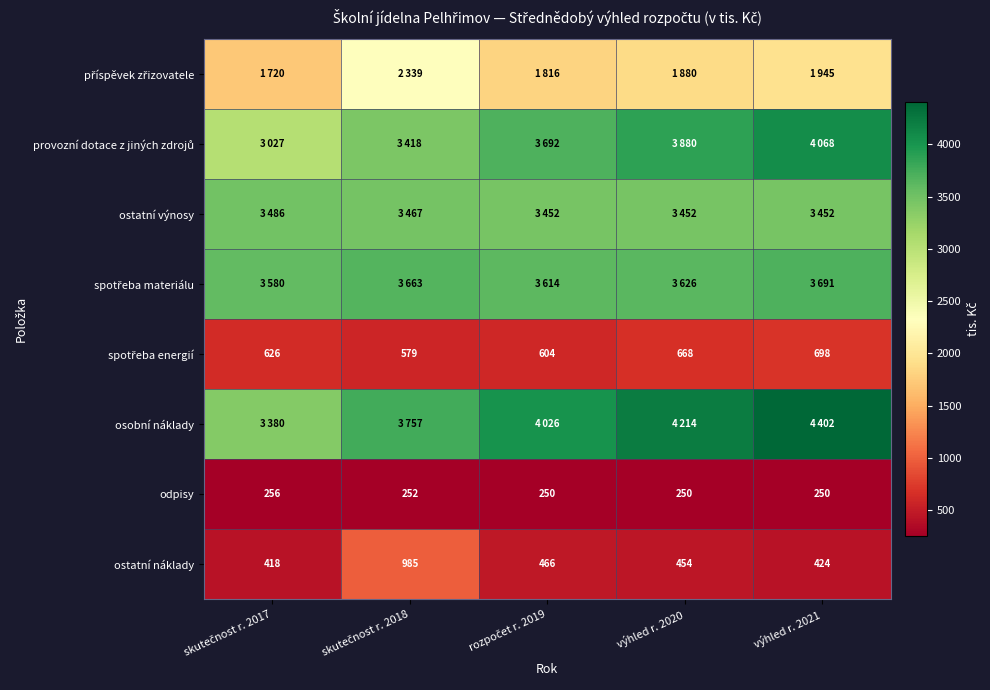

What is the difference between the second highest and second lowest values in the ostatní náklady series?

42